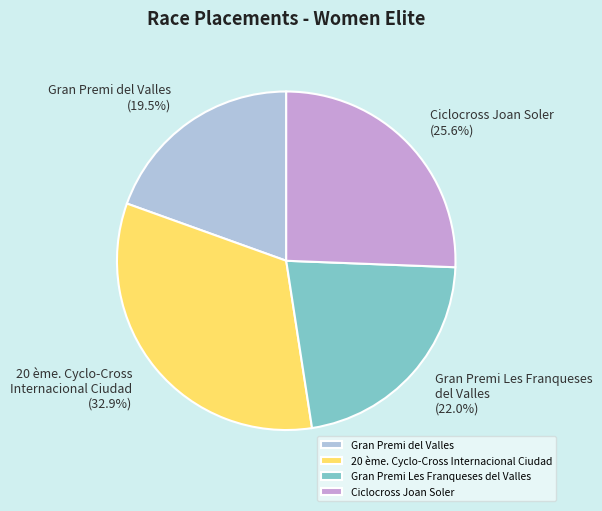

How many slices are in this pie chart?

4